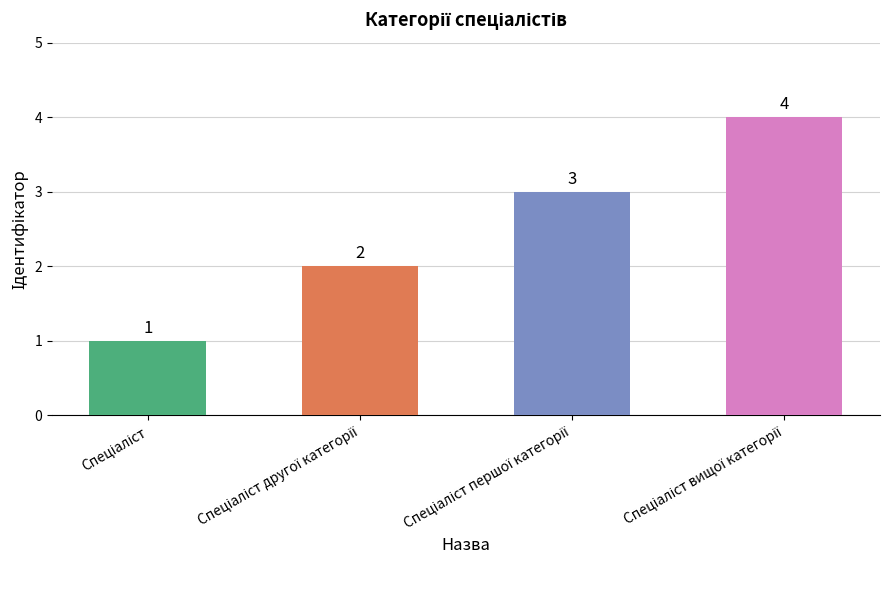

How many bars are there in total?

4